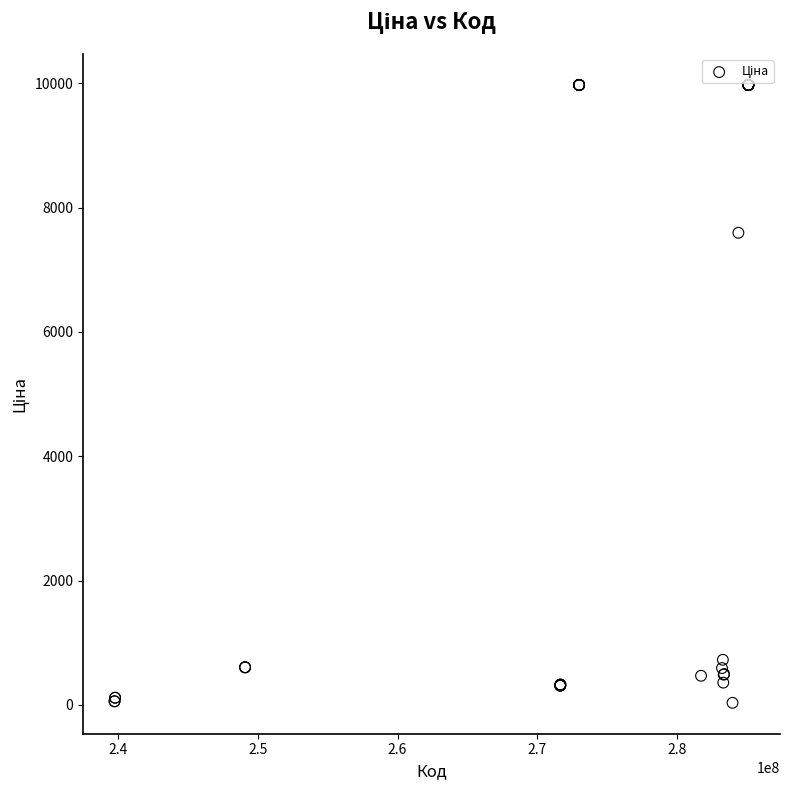

What Y value in the scatter plot is closest to 5003?

7596.5